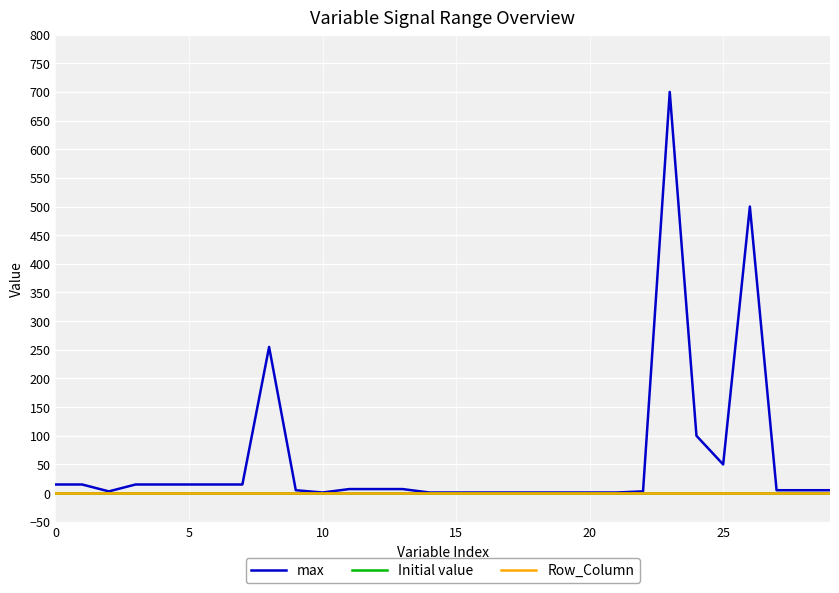

What is the maximum value shown in the chart?

700